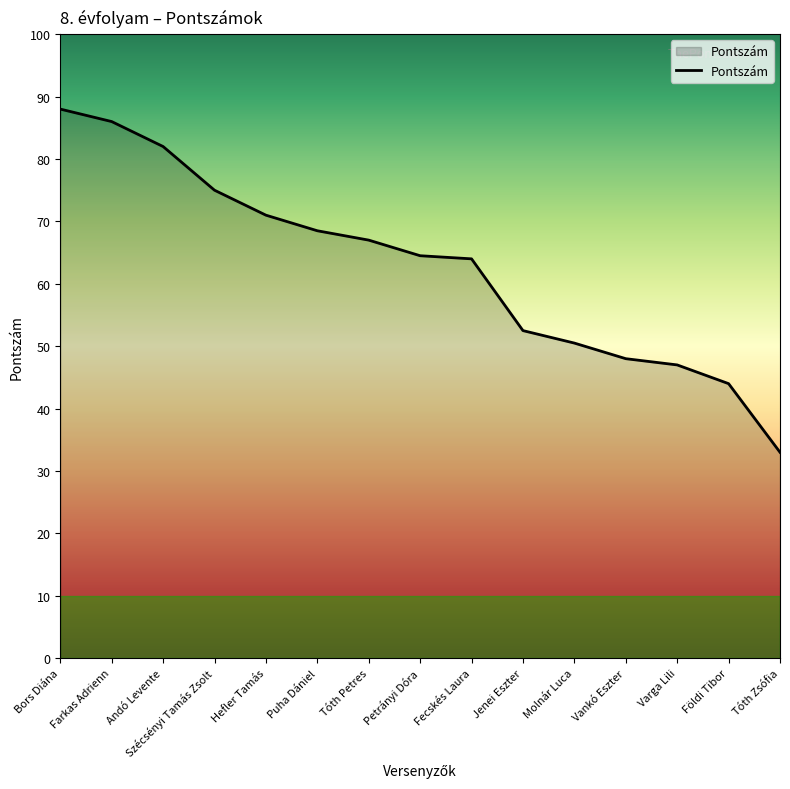

How many lines are shown in the chart?

1